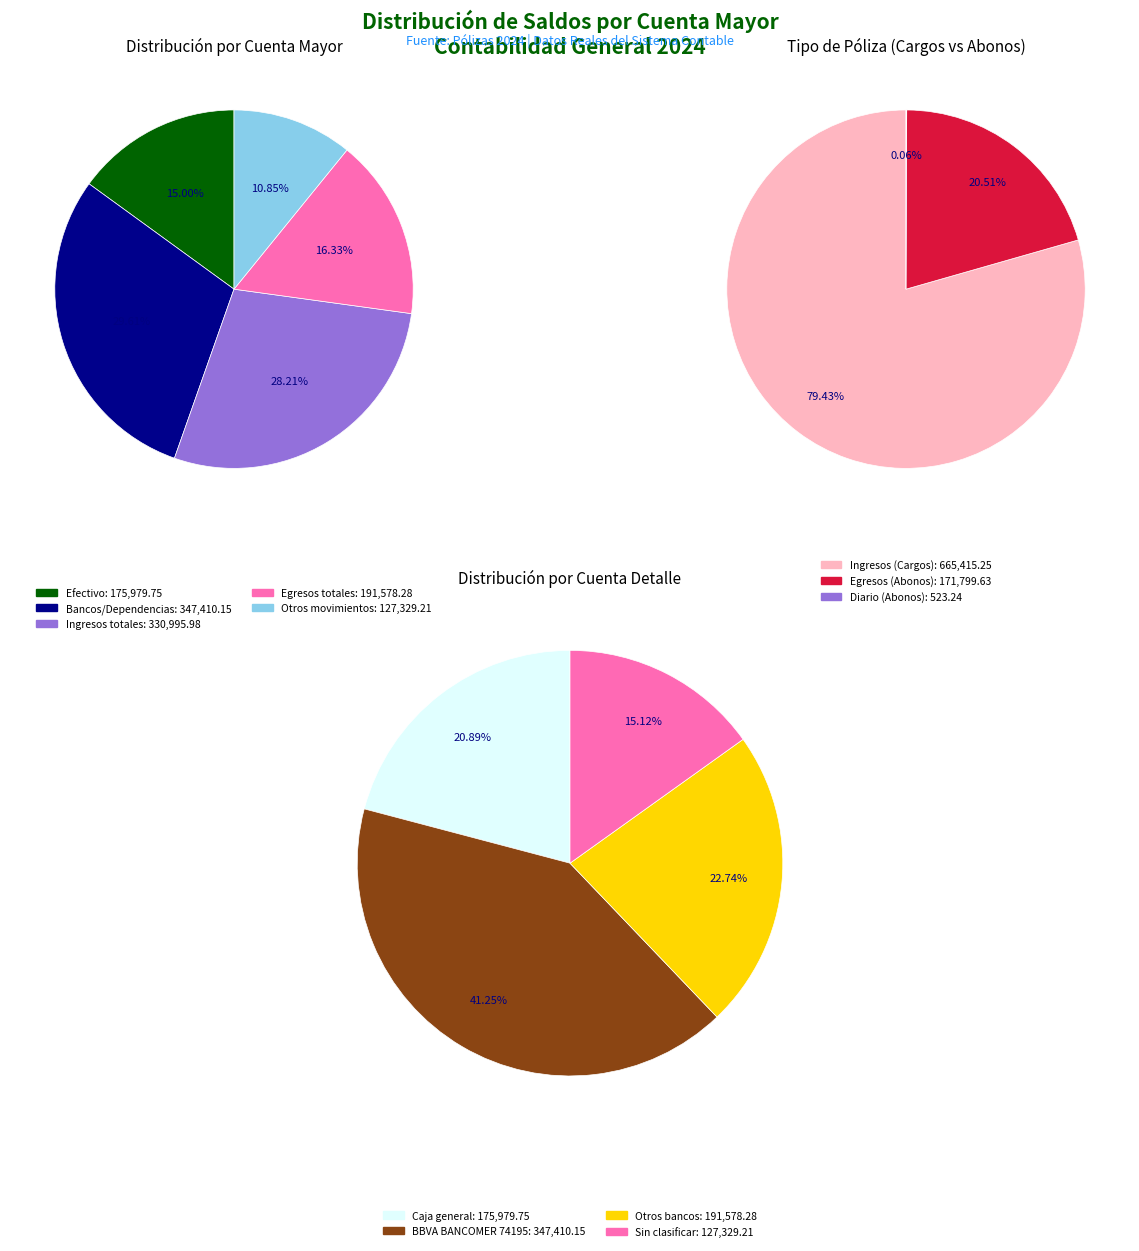

What percentage is the Efectivo slice, to the nearest percent?

15%